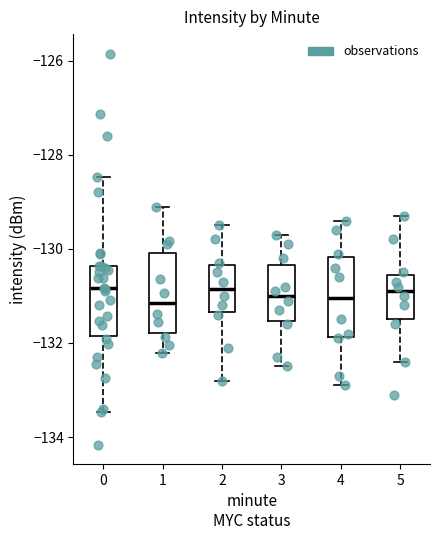

Reading left to right, transcribe this box plot: for each box, give where its median line is, the range the box spans, and where its two whiskers end, as read against the y-axis. The values are not printed on the chart, so give them approximately, as read against the axis.

0: median -130.8, box -131.8 to -130.4, whiskers -133.4 to -128.4
1: median -131.2, box -131.8 to -130.0, whiskers -132.2 to -129.2
2: median -130.8, box -131.4 to -130.4, whiskers -132.8 to -129.4
3: median -131.0, box -131.6 to -130.4, whiskers -132.4 to -129.6
4: median -131.0, box -131.8 to -130.2, whiskers -132.8 to -129.4
5: median -130.8, box -131.4 to -130.6, whiskers -132.4 to -129.2